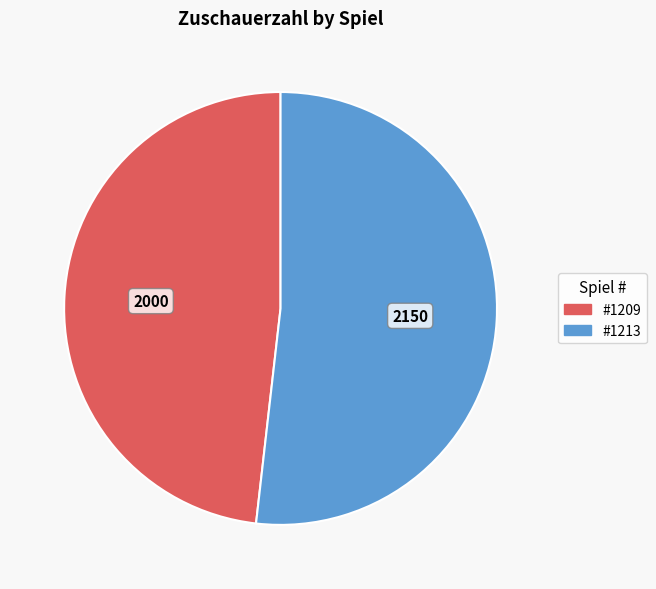

Does any single category account for the majority?

Yes